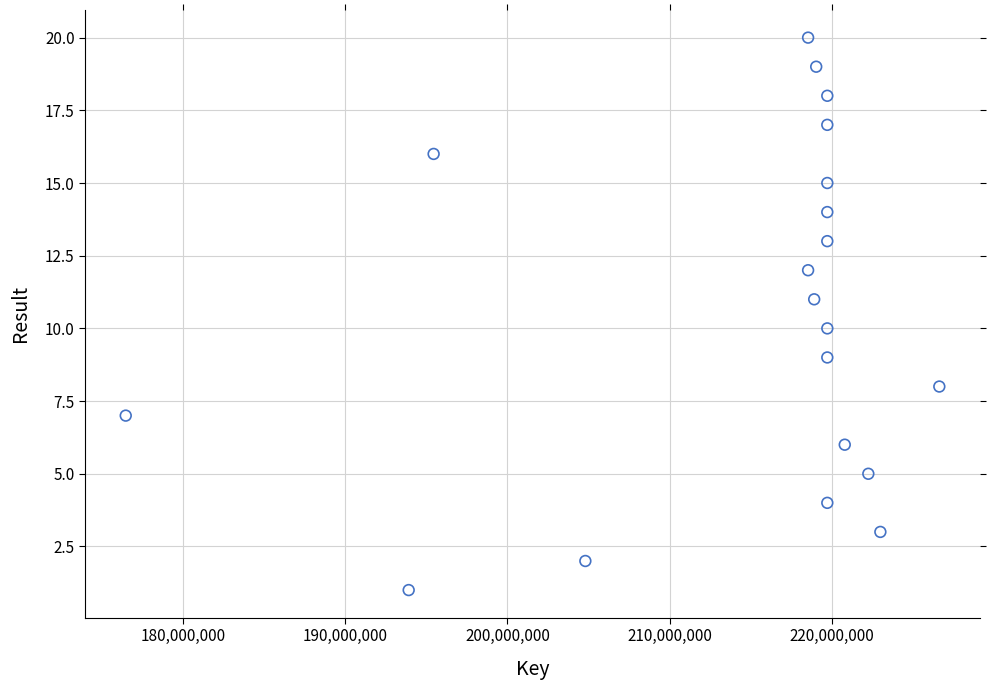

What is the range of X values (max minus min)?

50129719